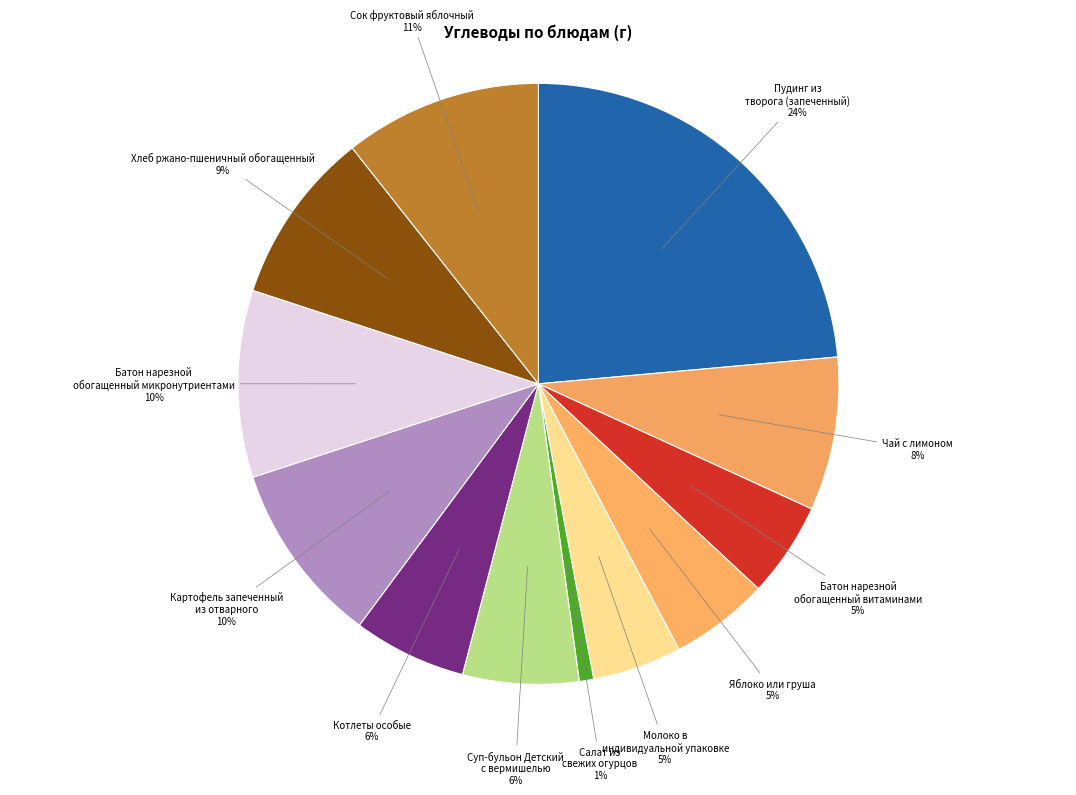

What percentage is the Котлеты особые slice, to the nearest percent?

6%